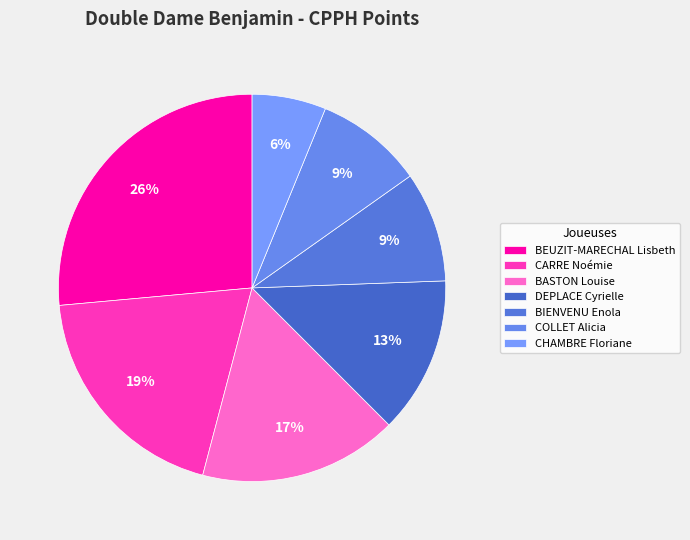

How many segments does this pie chart have?

7